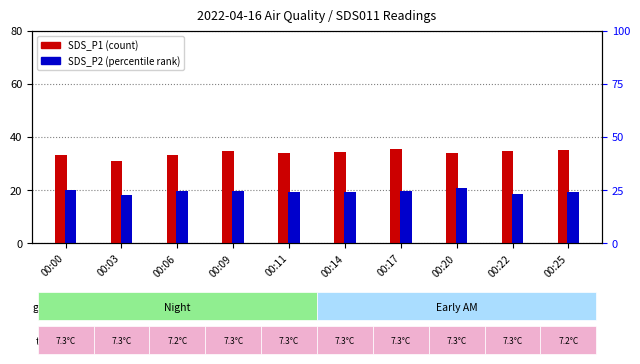

Which category has the lowest value across all series?

00:03